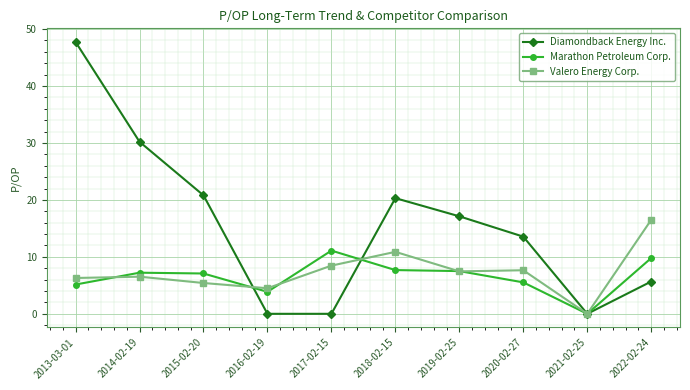

The value of Diamondback Energy Inc. at 2013-03-01 is 47.7. True or false?

True